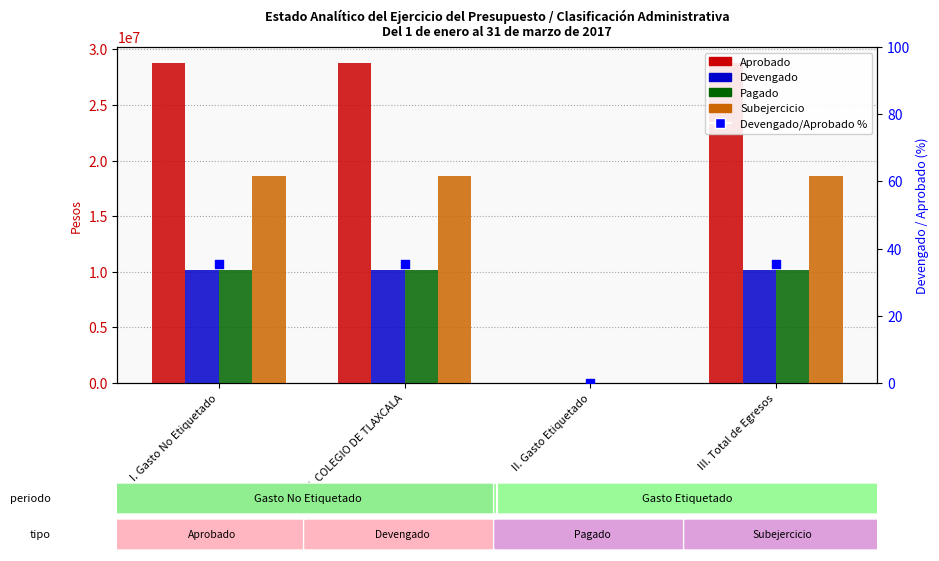

Which series contains the highest Y value?

Aprobado